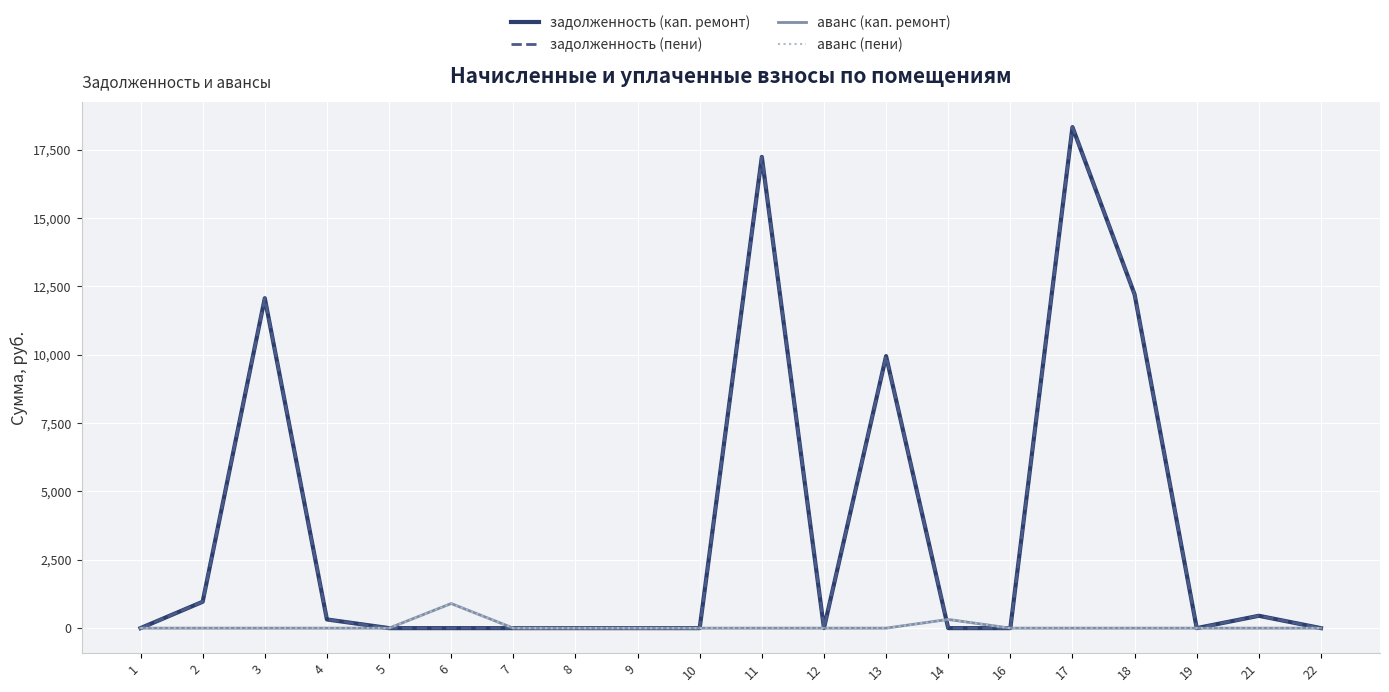

List the series in order of their peak value, highest first.

задолженность (кап. ремонт), задолженность (пени), аванс (кап. ремонт), аванс (пени)